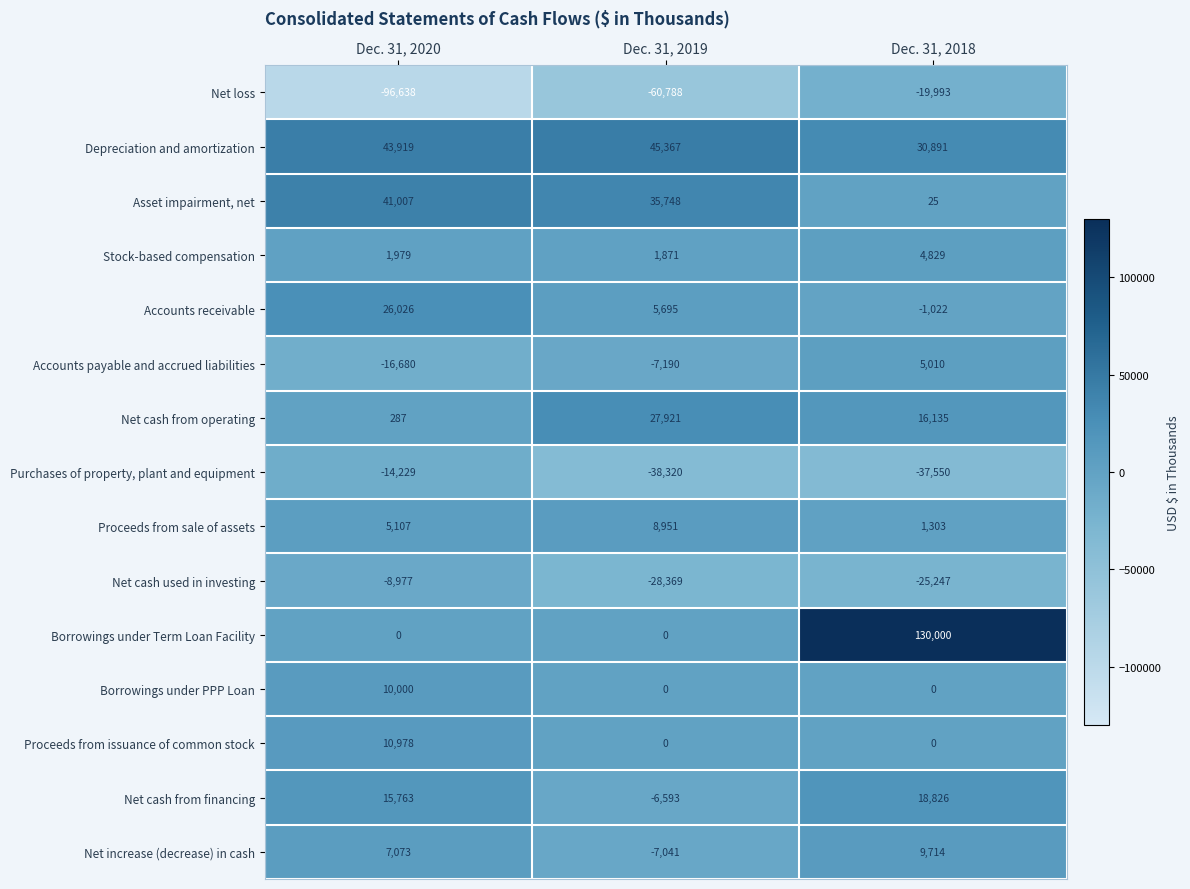

Count the number of data series in this chart.

15